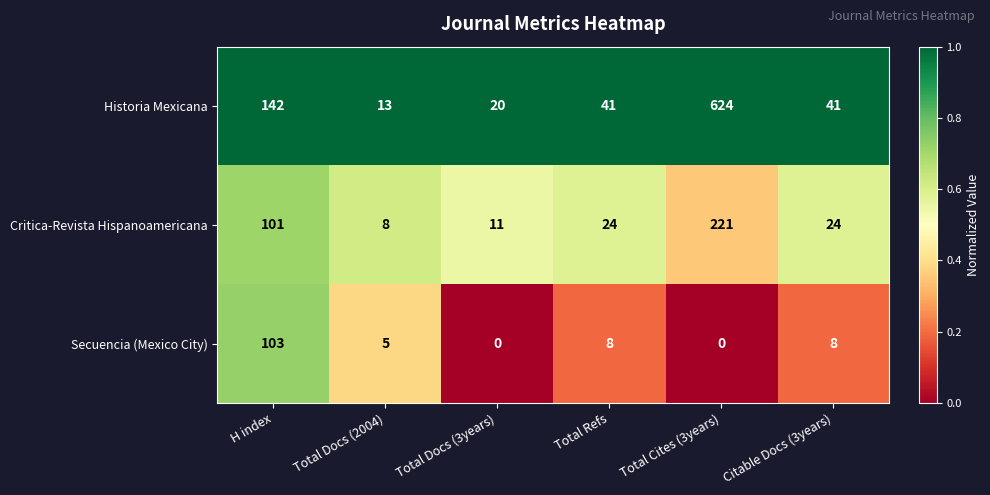

At Citable Docs (3years), list the series in order from smallest to largest.

Secuencia (Mexico City), Critica-Revista Hispanoamericana, Historia Mexicana